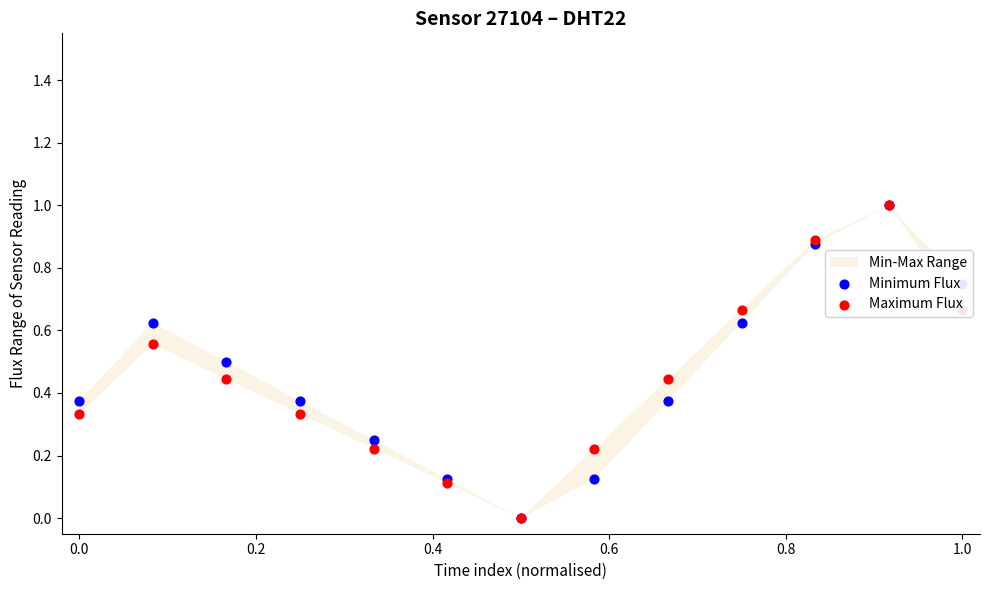

What is the total value across all series at 0.2?

0.9